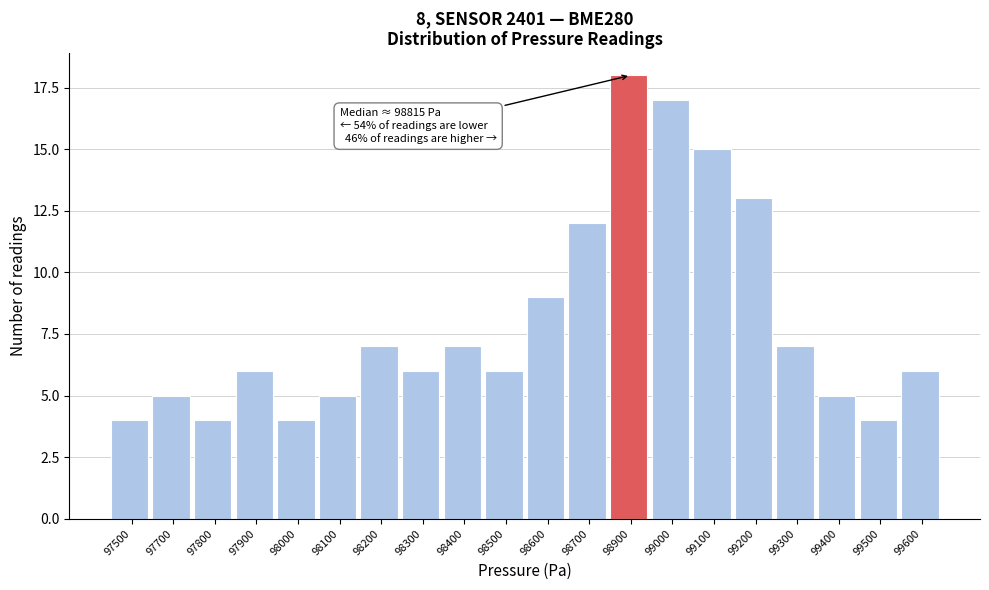

Reading left to right, extract all data points from this chart.

97500=4	97700=5	97800=4	97900=6	98000=4	98100=5	98200=7	98300=6	98400=7	98500=6	98600=9	98700=12	98900=18	99000=17	99100=15	99200=13	99300=7	99400=5	99500=4	99600=6